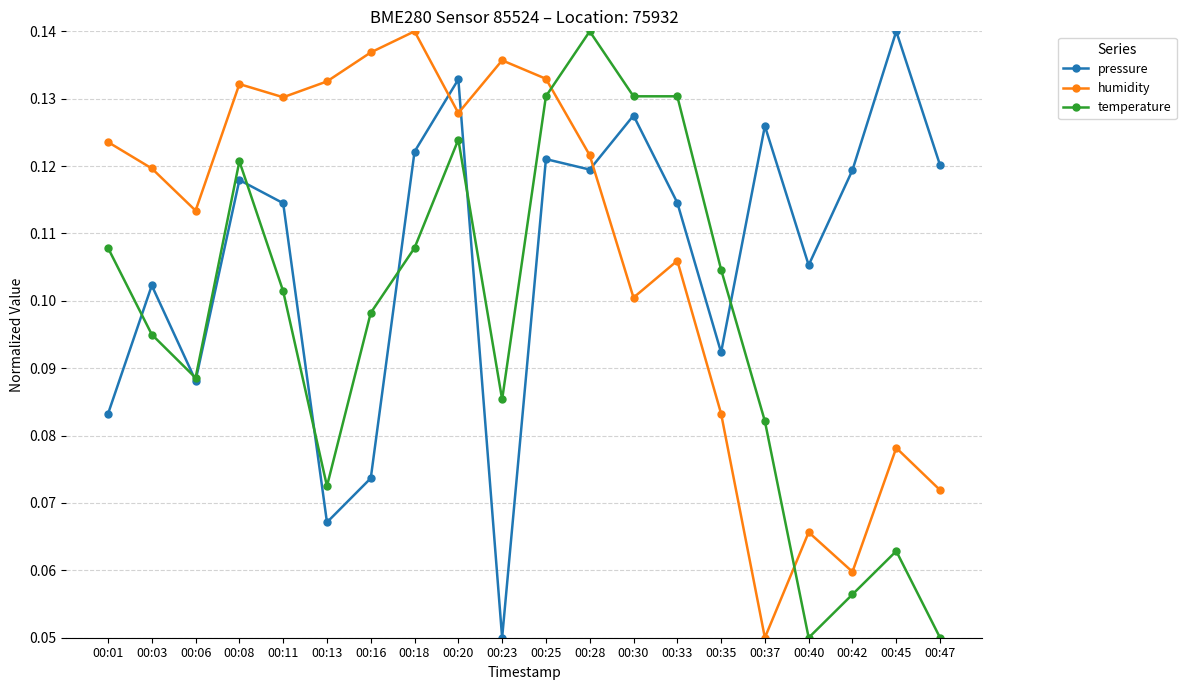

Which category has the highest value in the pressure series?

00:45